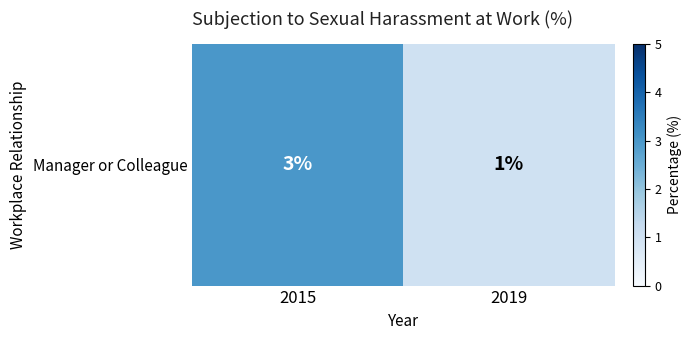

Reading left to right, list all the values displayed in this chart.

2015=3	2019=1